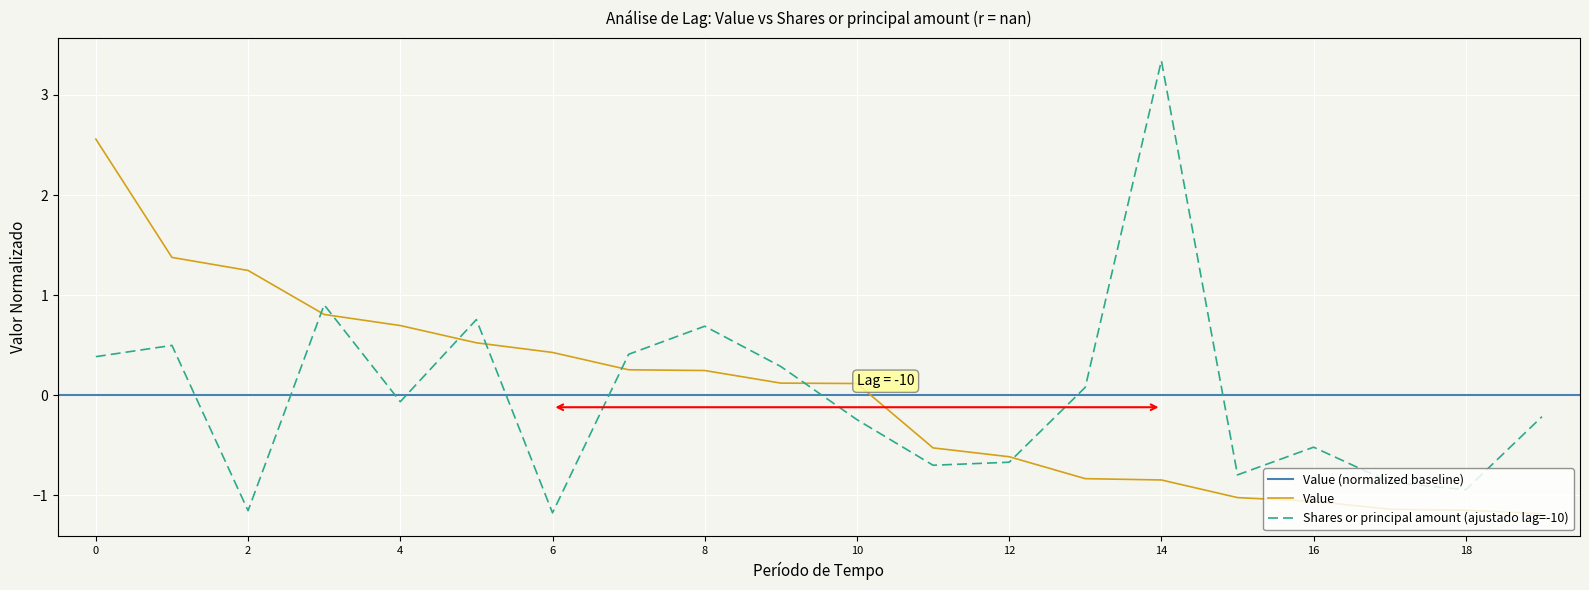

The value of Value at 6 is 0.4. True or false?

True